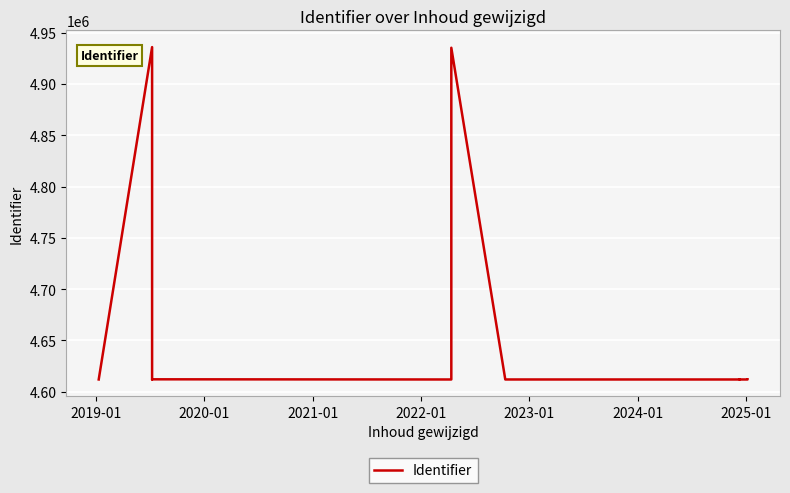

Where is the first local minimum?

2020-01